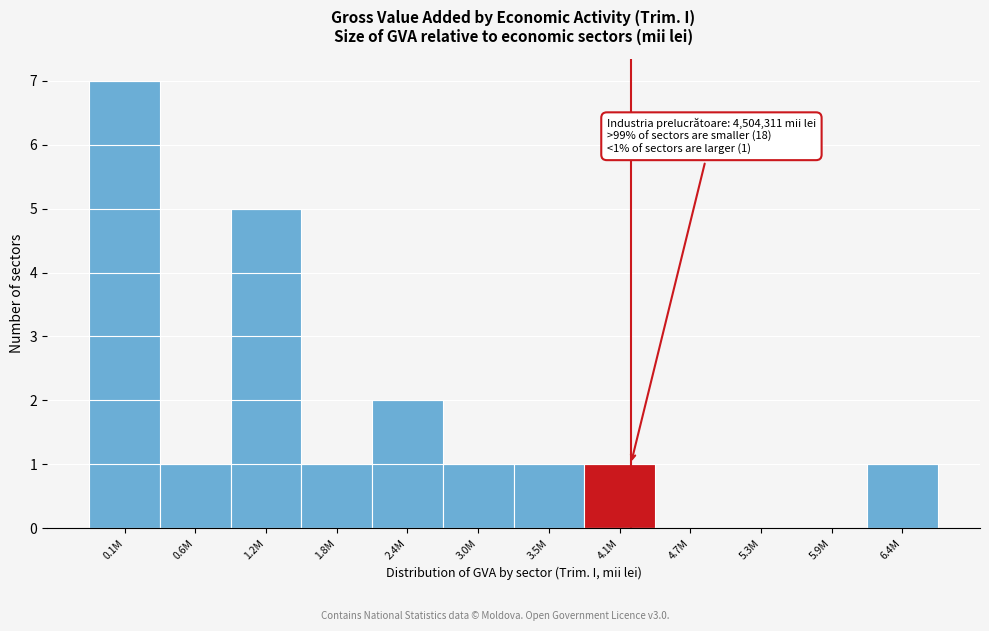

Reading left to right, what are all the values shown in this chart?

0.1M=7	0.6M=1	1.2M=5	1.8M=1	2.4M=2	3.0M=1	3.5M=1	4.1M=1	4.7M=0	5.3M=0	5.9M=0	6.4M=1